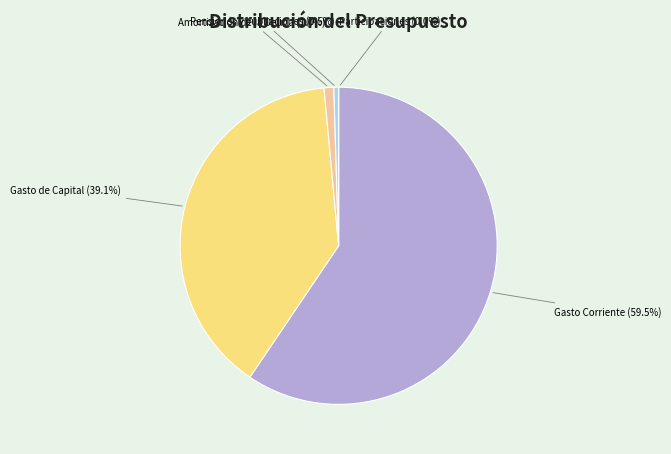

To the nearest percent, what is the difference between the largest and smallest slice percentages?

59%